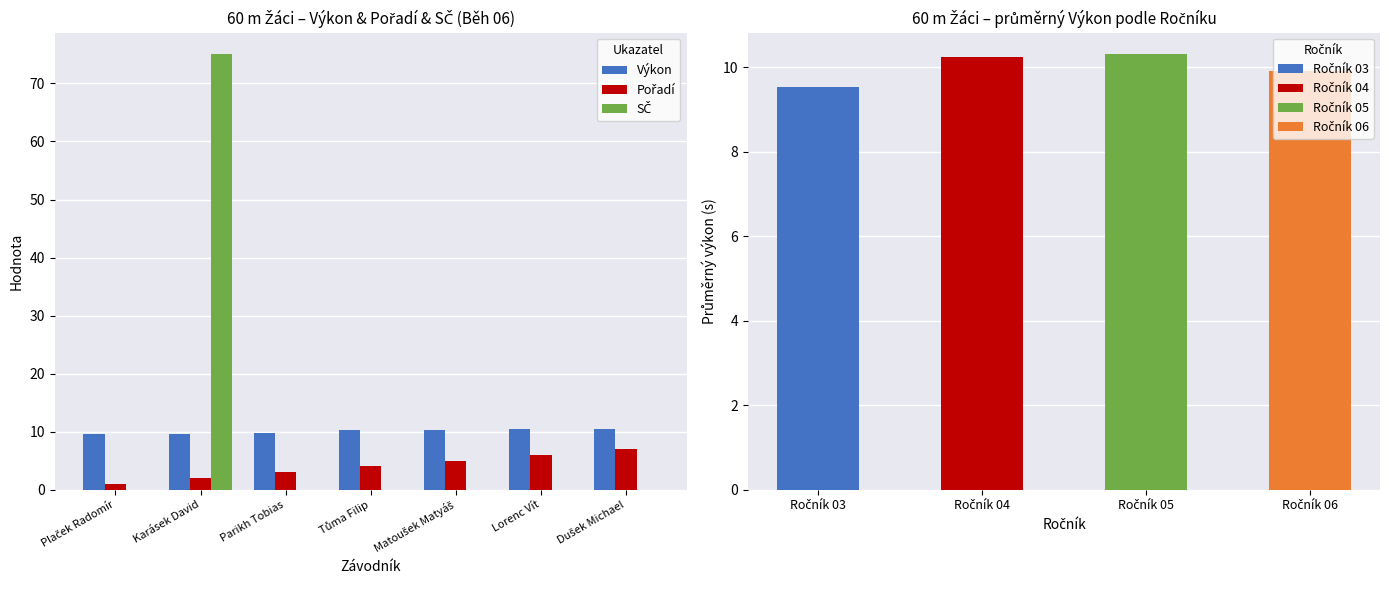

What is the total value across all series at Parikh Tobias?

12.8